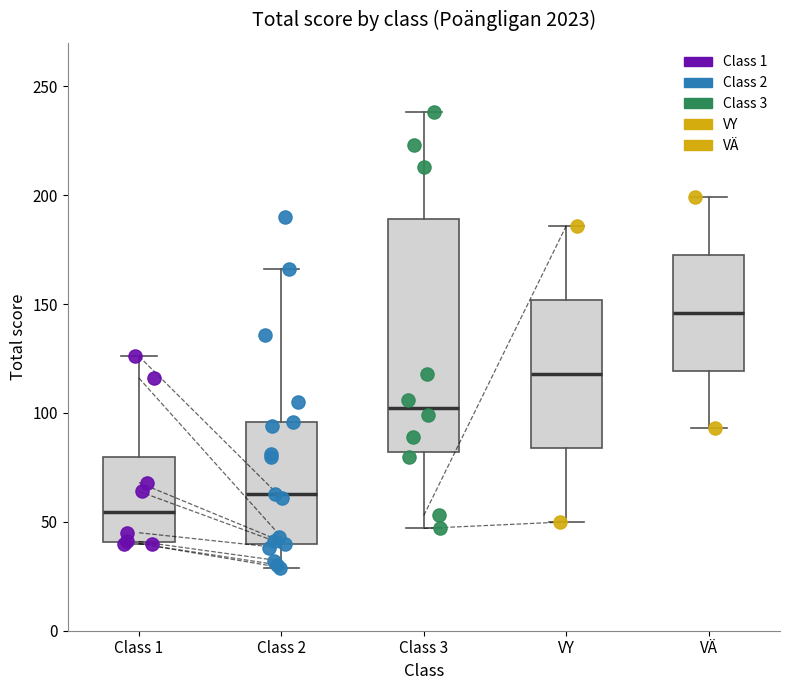

Where is the lower edge of the box for Class 1 on the y-axis? The values are not printed on the chart, so give them approximately, as read against the axis.

40